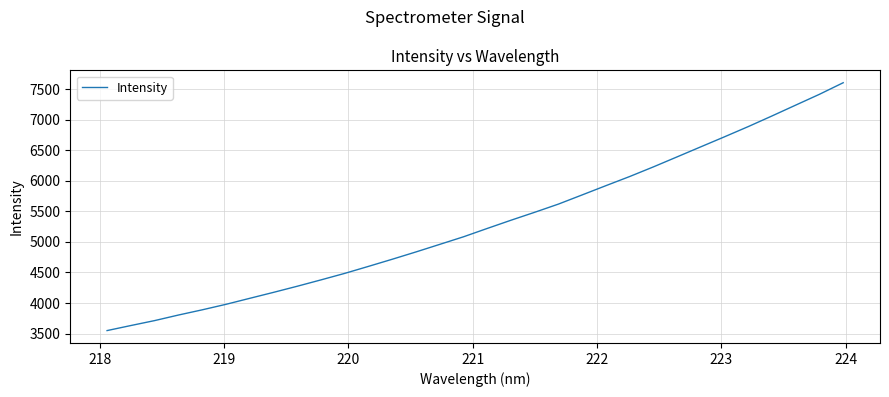

What is the minimum value shown in the chart?

3549.7